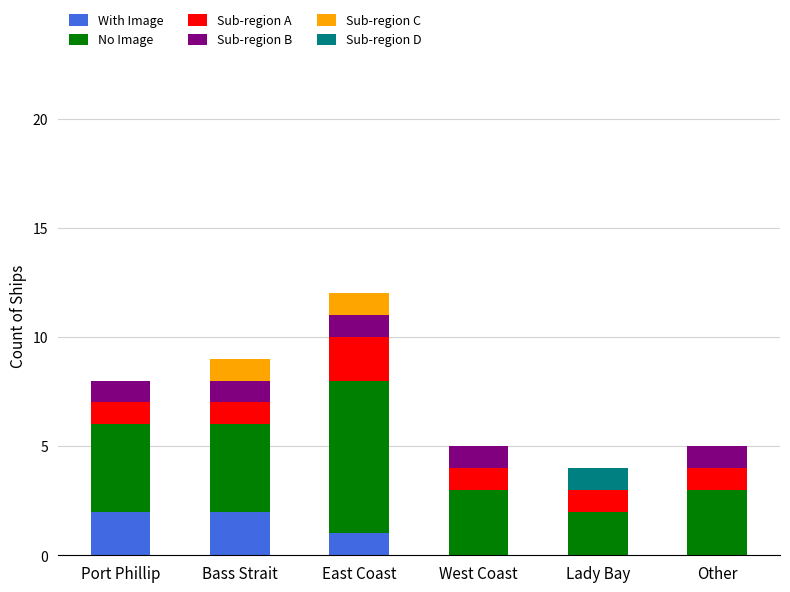

What is the sum of all With Image values?

5